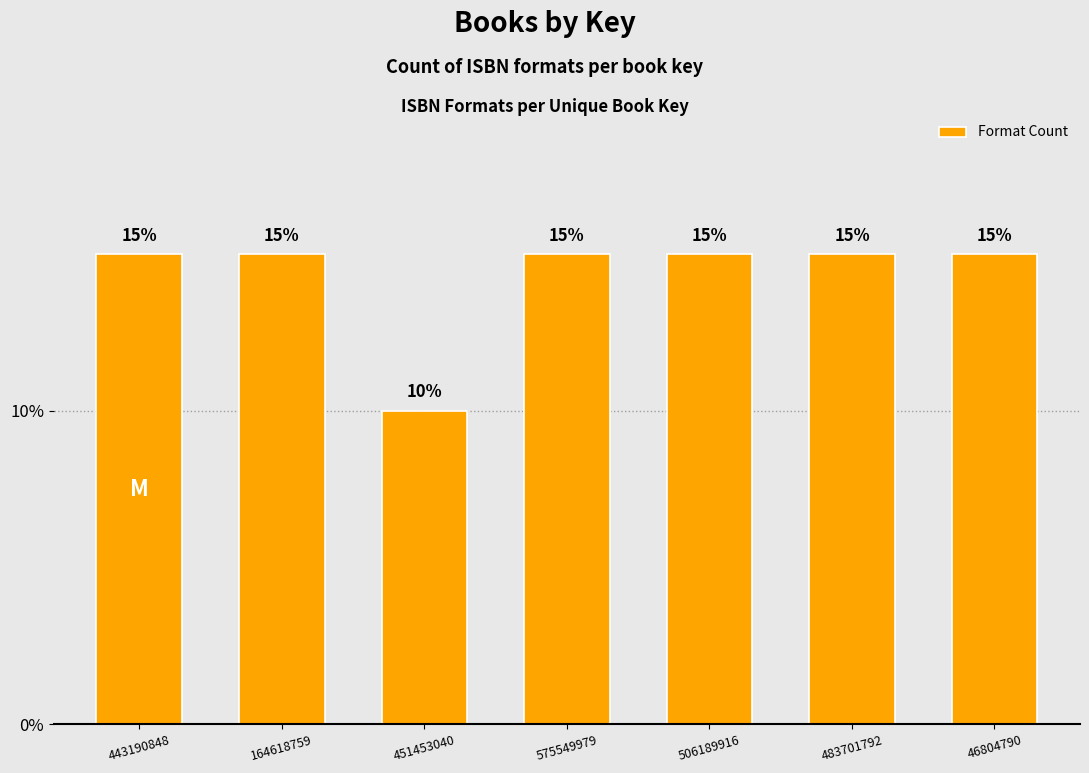

Reading left to right, list all the values displayed in this chart.

15	15	10	15	15	15	15